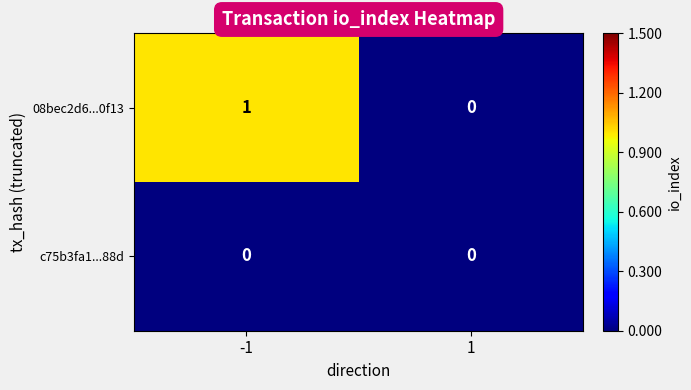

Which series has the largest range (max minus min)?

08bec2d6...0f13